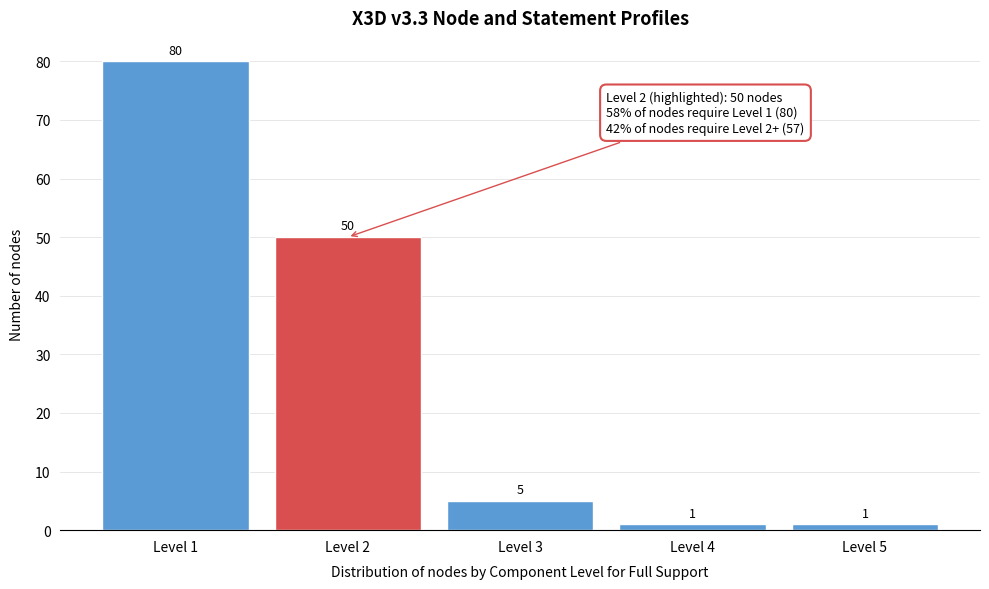

Reading left to right, list all the values displayed in this chart.

Level 1=80	Level 2=50	Level 3=5	Level 4=1	Level 5=1